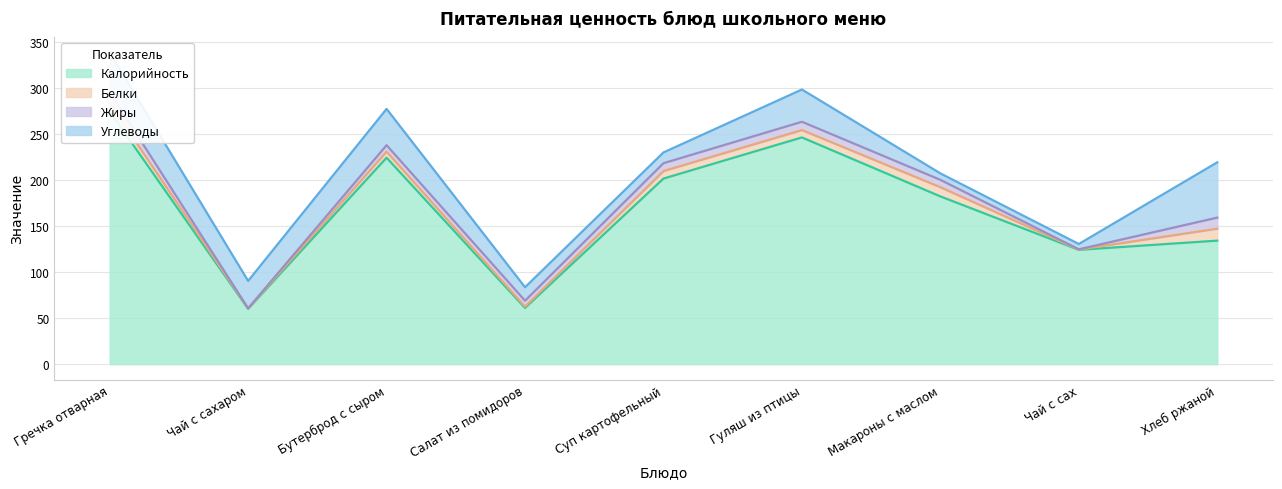

What is the label of the 9th point from the left?

Хлеб ржаной